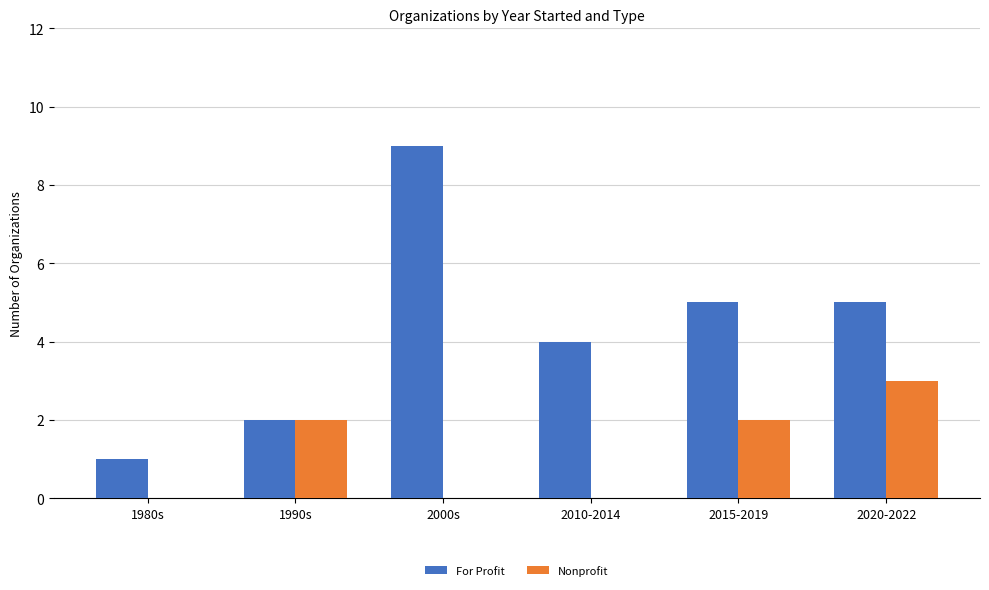

Which series changed the most between 1980s and 2010-2014?

For Profit